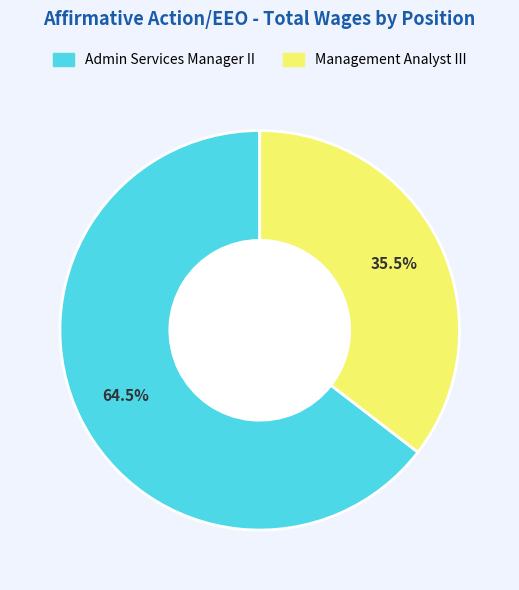

To the nearest percent, what is the average slice percentage?

50%